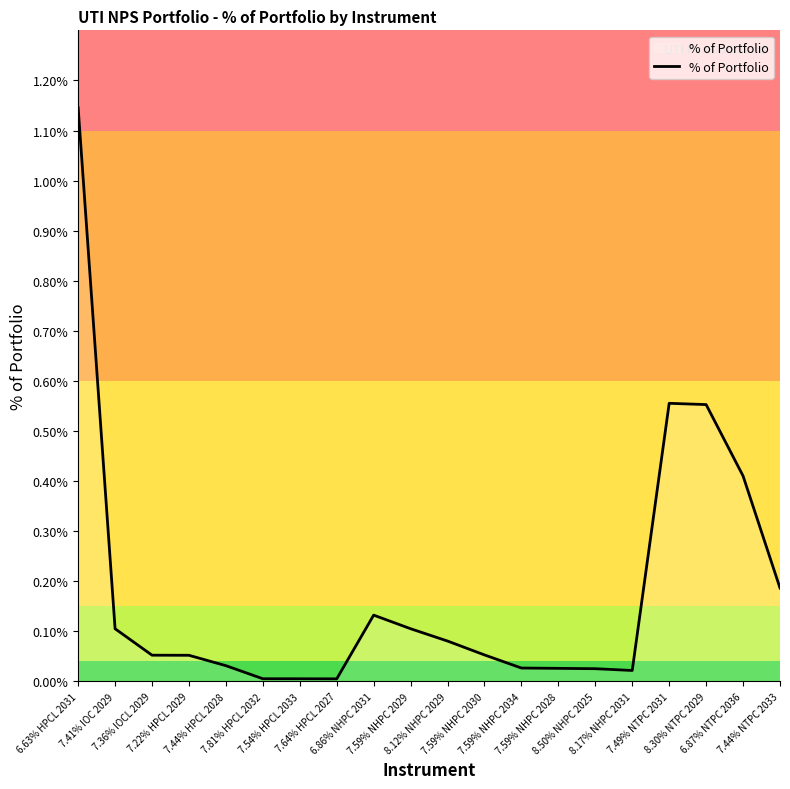

Rank the categories by value from highest to lowest.

6.63% HPCL 2031, 7.49% NTPC 2031, 8.30% NTPC 2029, 6.87% NTPC 2036, 7.44% NTPC 2033, 6.86% NHPC 2031, 7.59% NHPC 2029, 7.41% IOC 2029, 8.12% NHPC 2029, 7.59% NHPC 2030, 7.36% IOCL 2029, 7.22% HPCL 2029, 7.44% HPCL 2028, 7.59% NHPC 2034, 7.59% NHPC 2028, 8.50% NHPC 2025, 8.17% NHPC 2031, 7.81% HPCL 2032, 7.54% HPCL 2033, 7.64% HPCL 2027